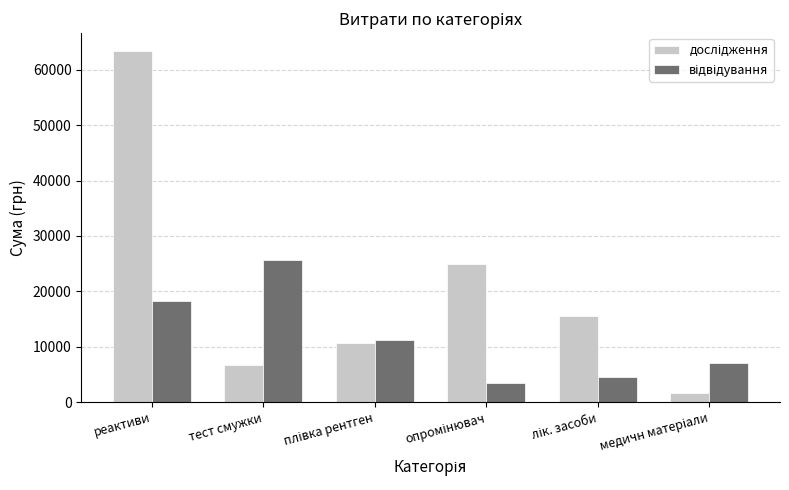

At which category is the sum across all series the highest?

реактиви